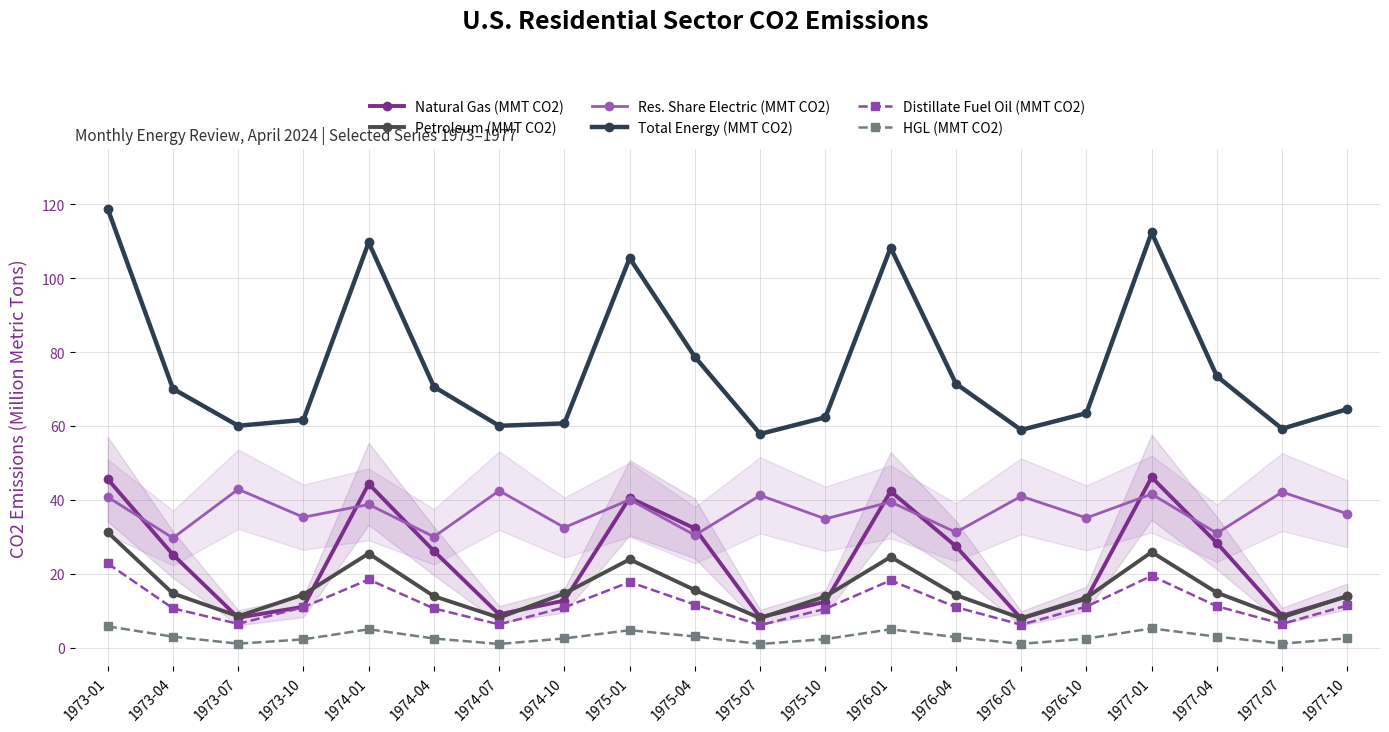

At 1975-04, list the series in order from smallest to largest.

HGL (MMT CO2), Distillate Fuel Oil (MMT CO2), Petroleum (MMT CO2), Res. Share Electric (MMT CO2), Natural Gas (MMT CO2), Total Energy (MMT CO2)